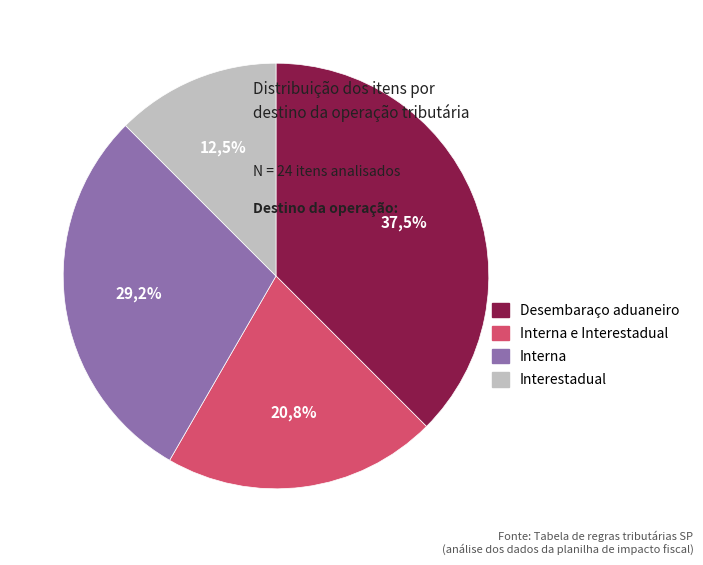

Is Interestadual the majority of the pie?

No